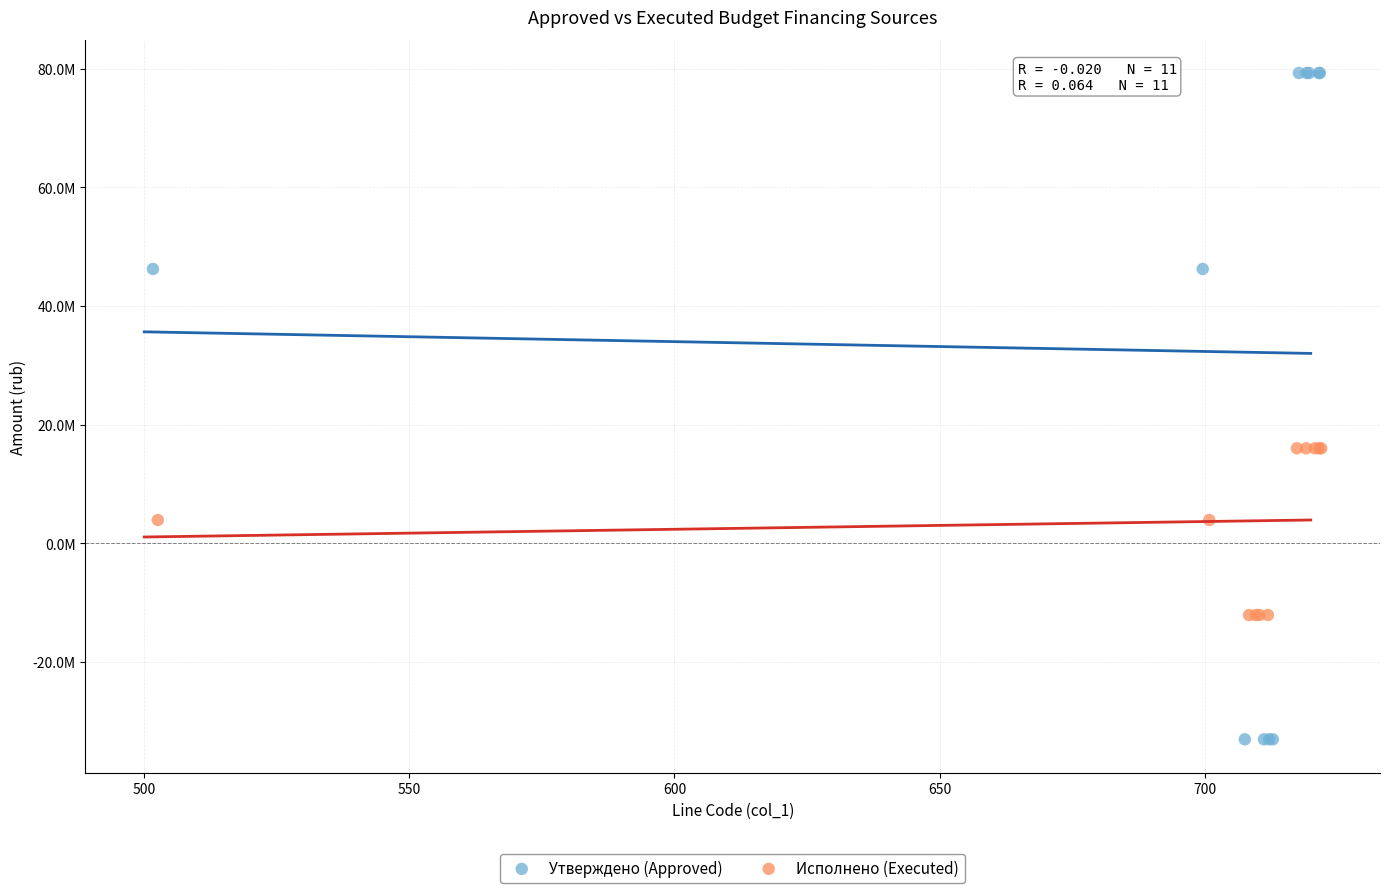

Which series has the largest Y range (max minus min)?

Утверждено (Approved)